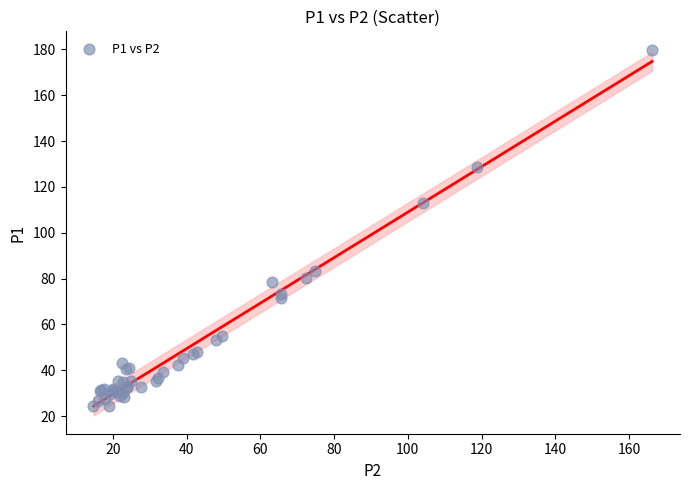

What Y value in the scatter plot is closest to 102?

113.1